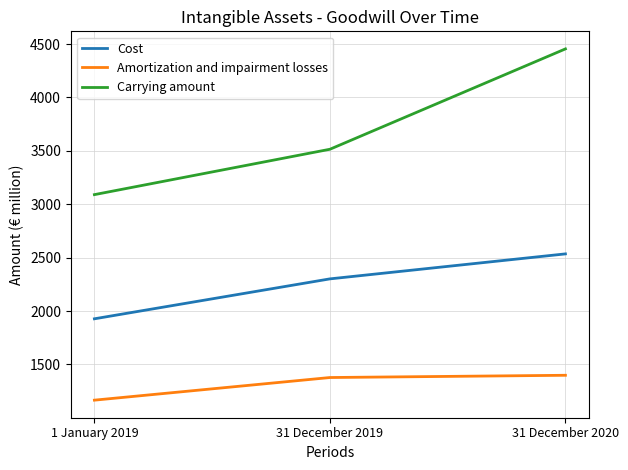

Count the number of data series in this chart.

3